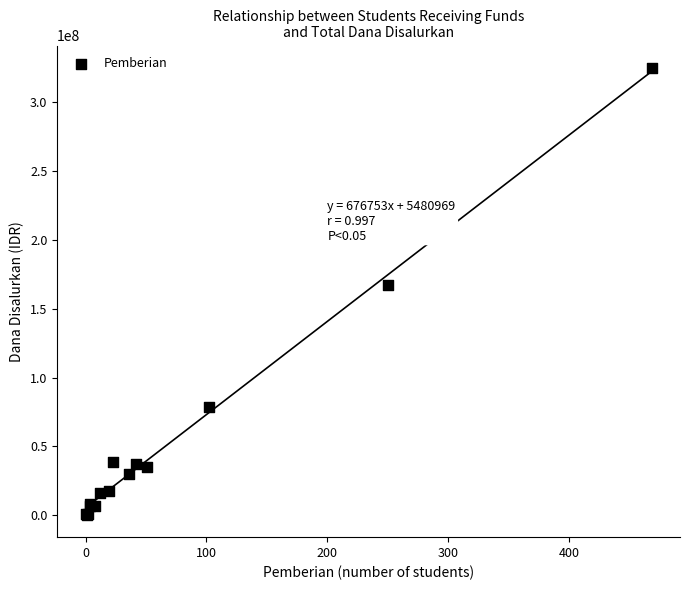

What Y value in the scatter plot is closest to 162562500?

167250000